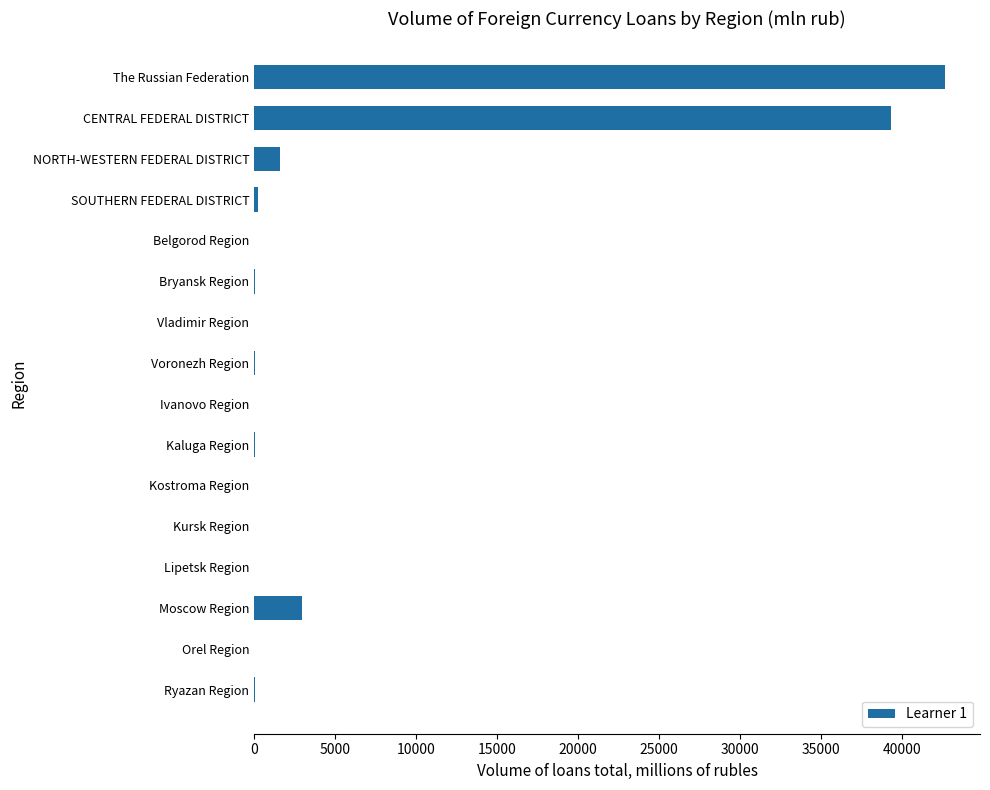

What is the greatest value displayed?

42694